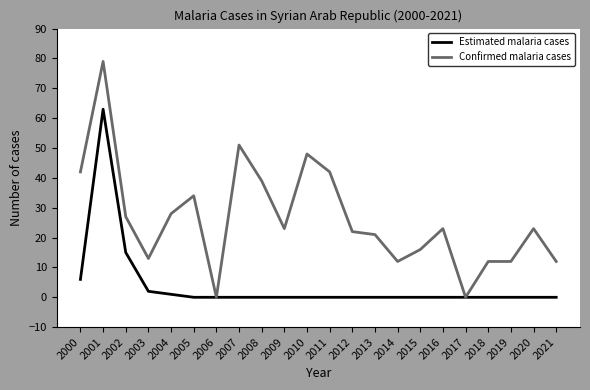

True or false: Confirmed malaria cases has a value of 18 at 2008.

False